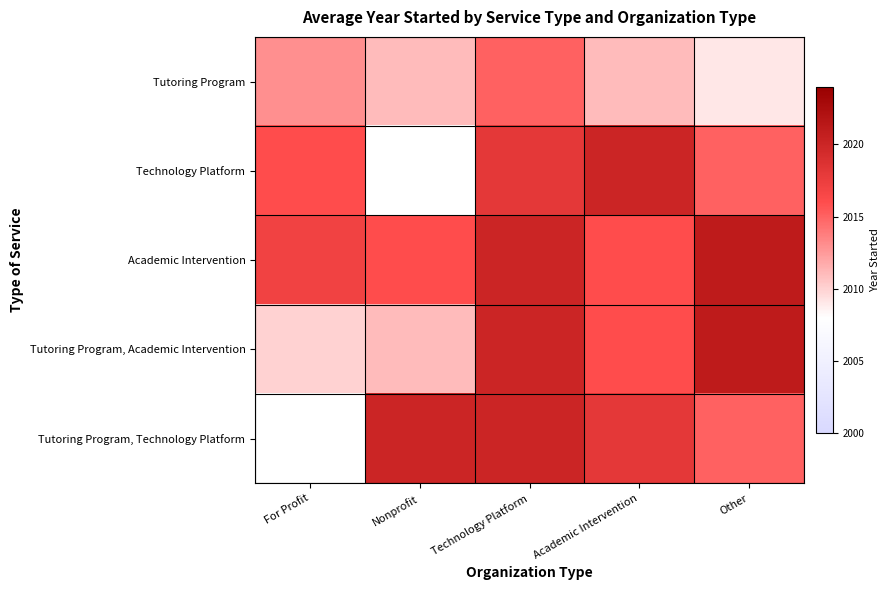

Which has a higher value, Nonprofit or Academic Intervention?

Nonprofit